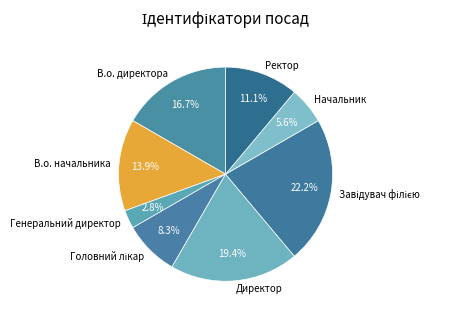

Count the number of slices in the pie.

8